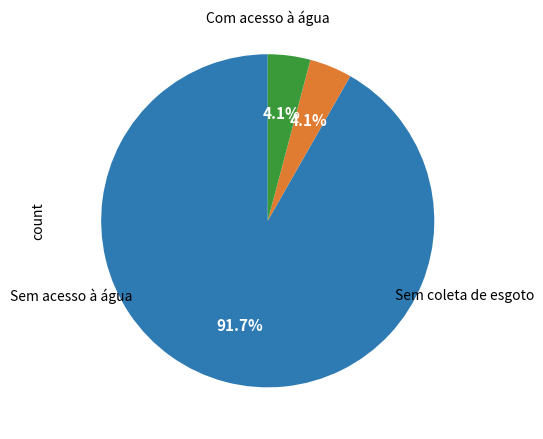

Is there any slice that represents more than half of the pie?

Yes